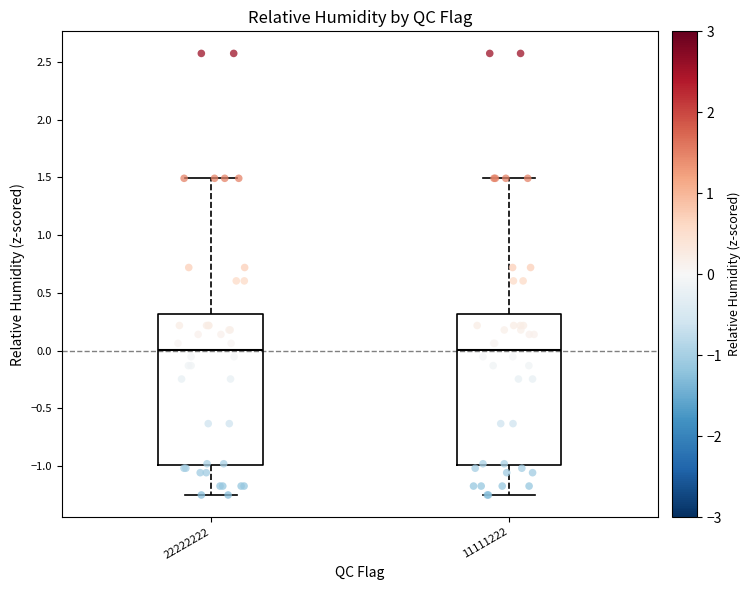

Where is the upper edge of the box at x = 11111222 on the y-axis? The values are not printed on the chart, so give them approximately, as read against the axis.

0.30